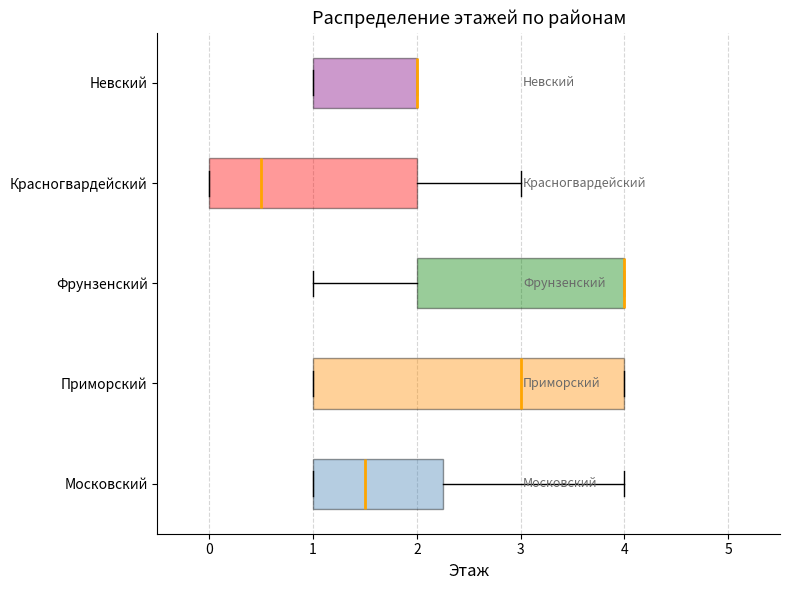

Comparing the boxes themselves (not the whiskers), which one is the widest?

Приморский